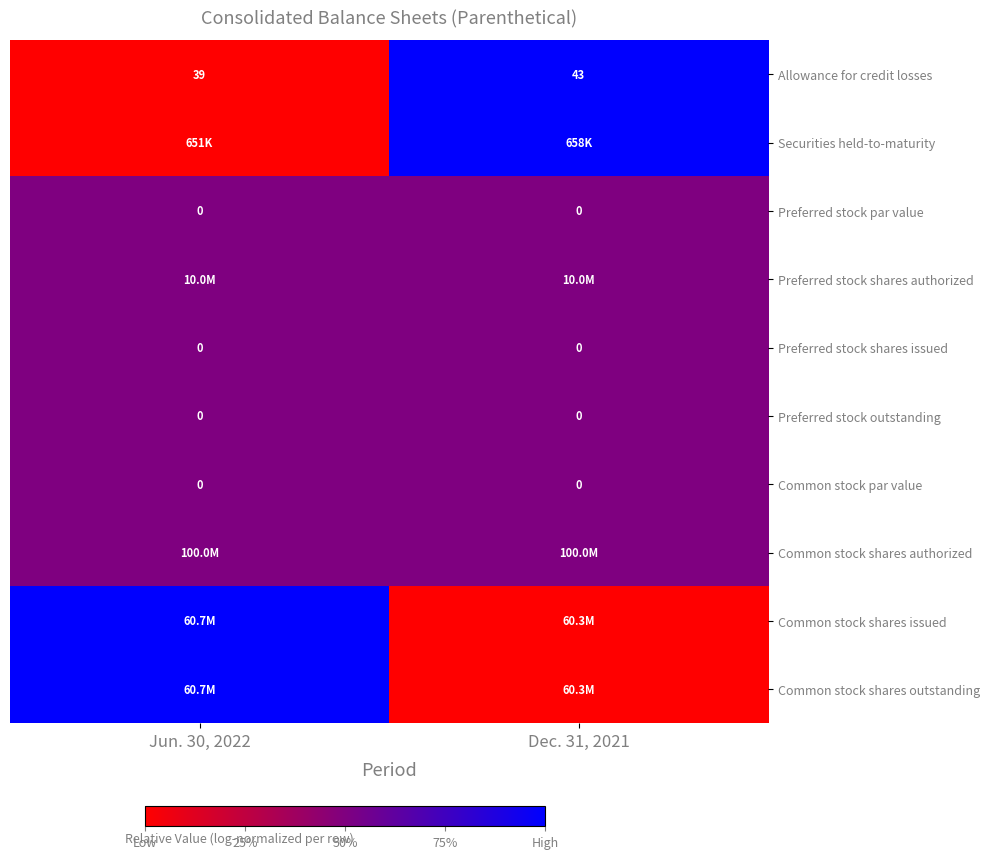

Which label corresponds to the smallest value in the chart?

Jun. 30, 2022